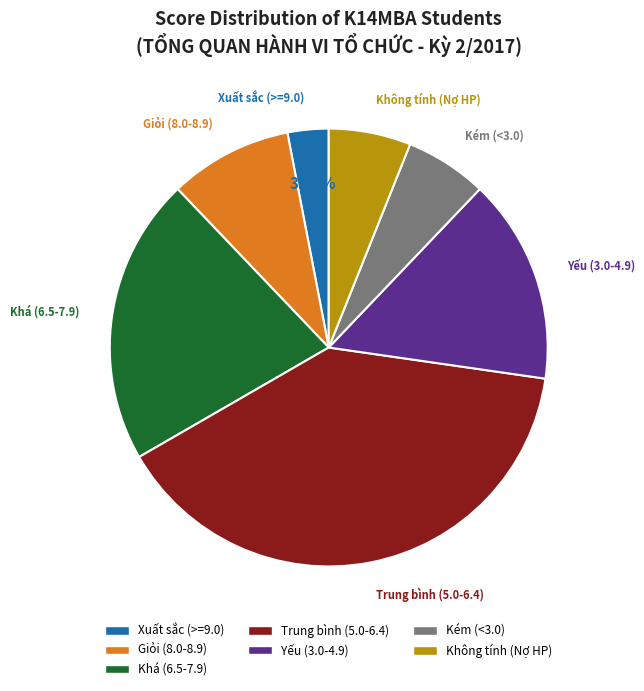

Does any single category account for the majority?

No